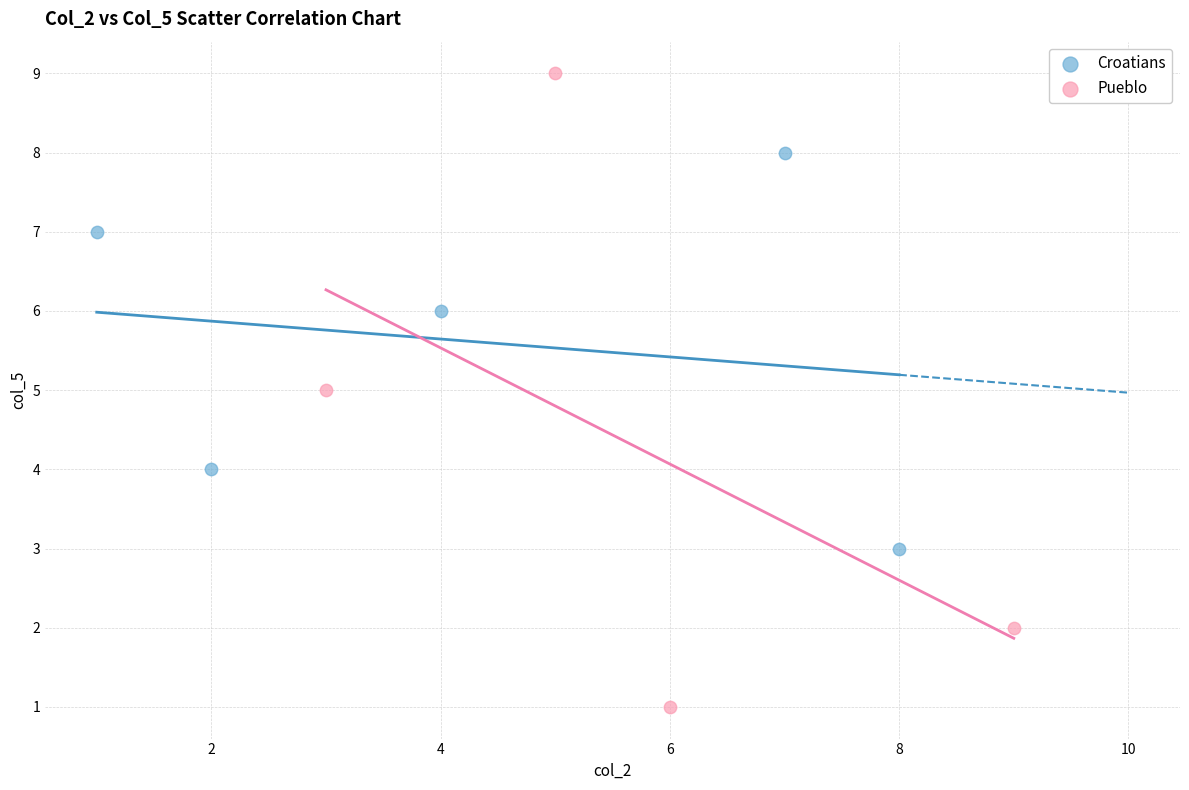

Which series reaches the minimum Y coordinate?

Pueblo